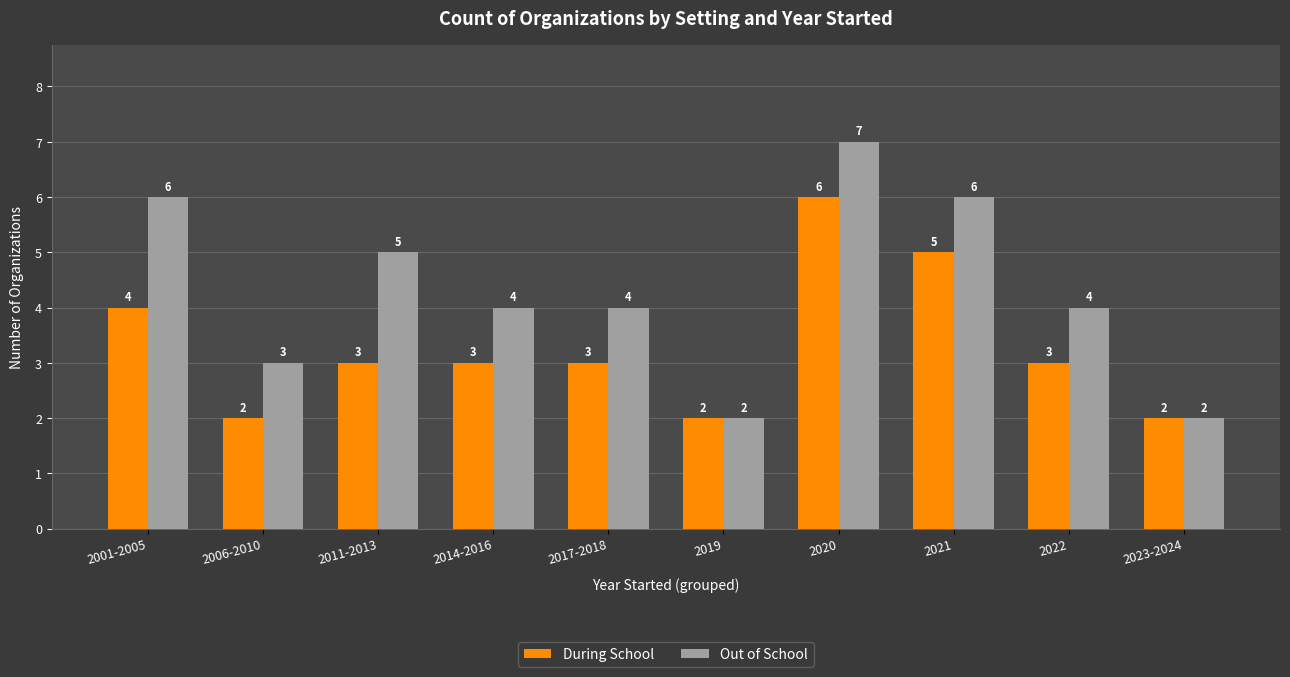

What is the average value of the Out of School series?

4